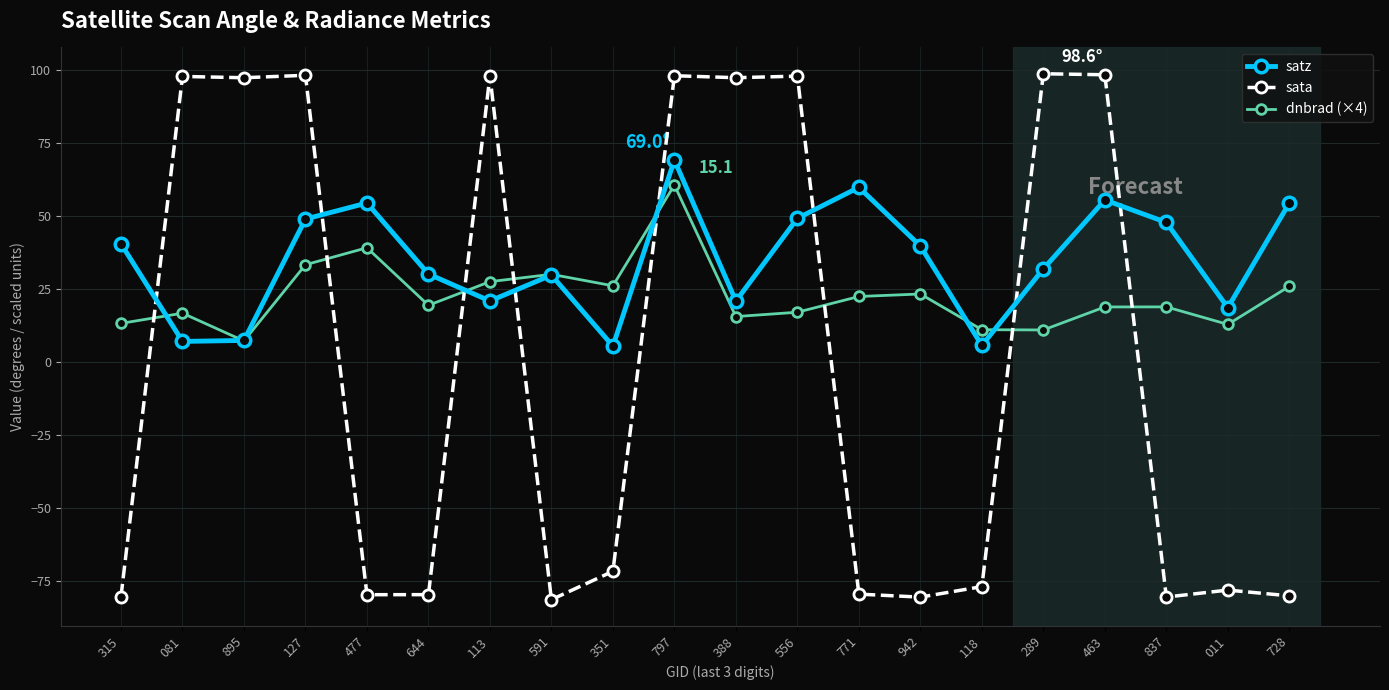

Where is the first local maximum for dnbrad (×4)?

081